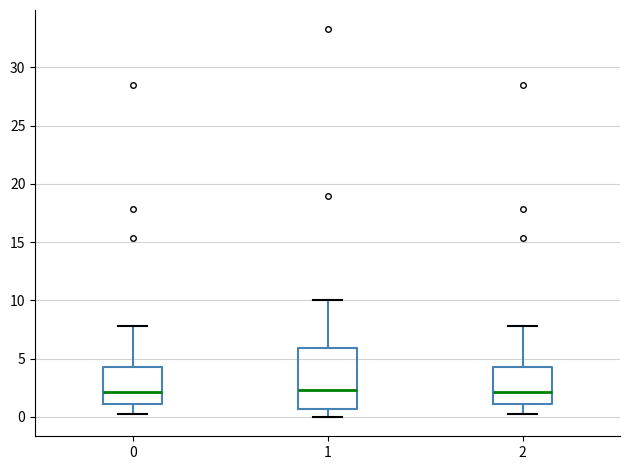

Reading left to right, read every box against the y-axis: the position of its median line, the range the box covers, and the ends of its whiskers. The values are not printed on the chart, so give them approximately, as read against the axis.

0: median 2.0, box 1.0 to 4.5, whiskers 0.0 to 8.0
1: median 2.5, box 0.5 to 6.0, whiskers 0.0 to 10.0
2: median 2.0, box 1.0 to 4.5, whiskers 0.0 to 8.0